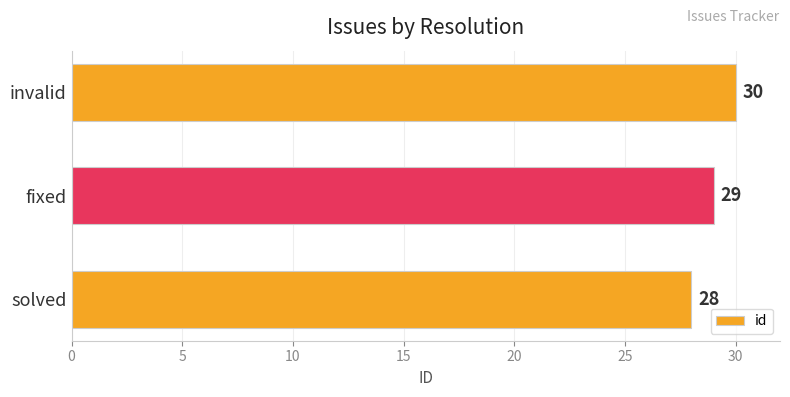

What is the difference between the maximum and minimum values?

2